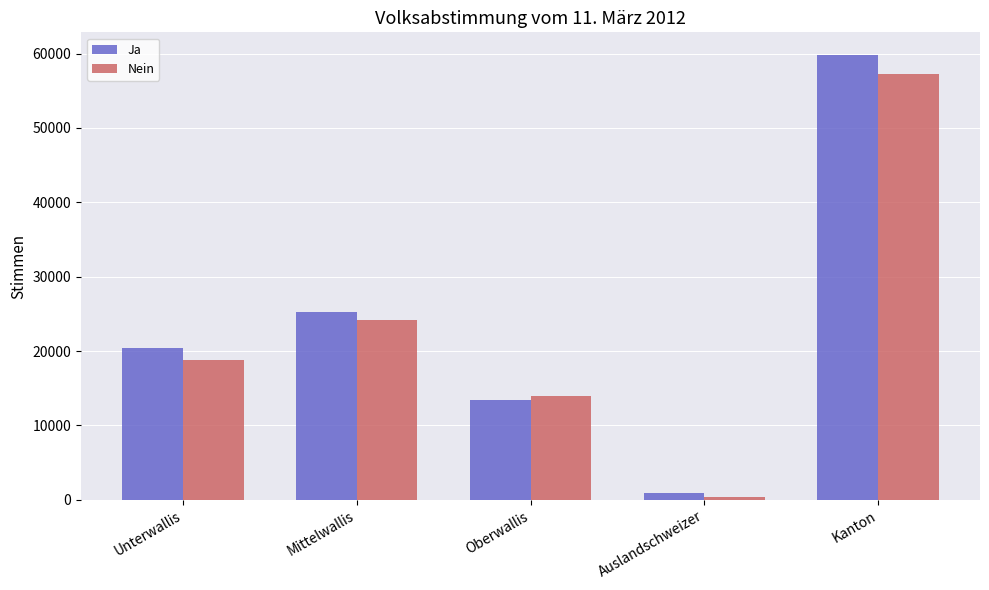

At which category is the sum across all series the highest?

Kanton